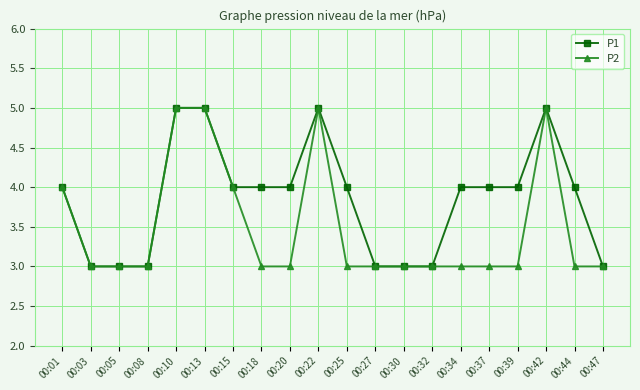

What are all the series names shown in the legend?

P1, P2